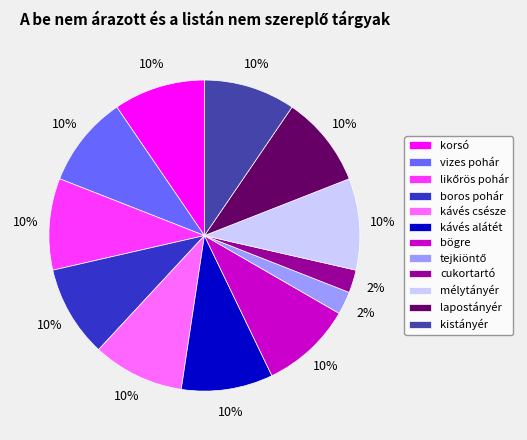

Is it true that cukortartó is 13% of the pie?

False